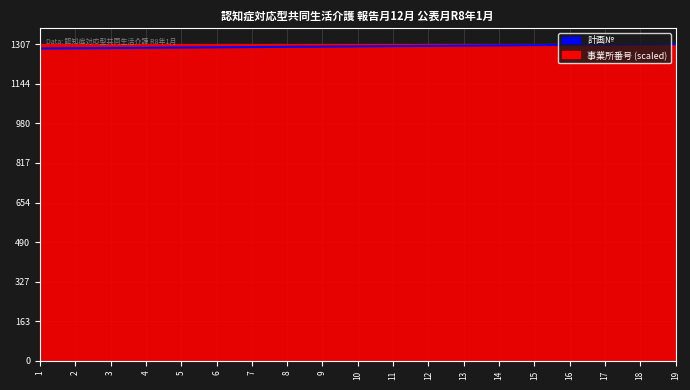

What is the spread (max minus min) of values at 11?

8.0